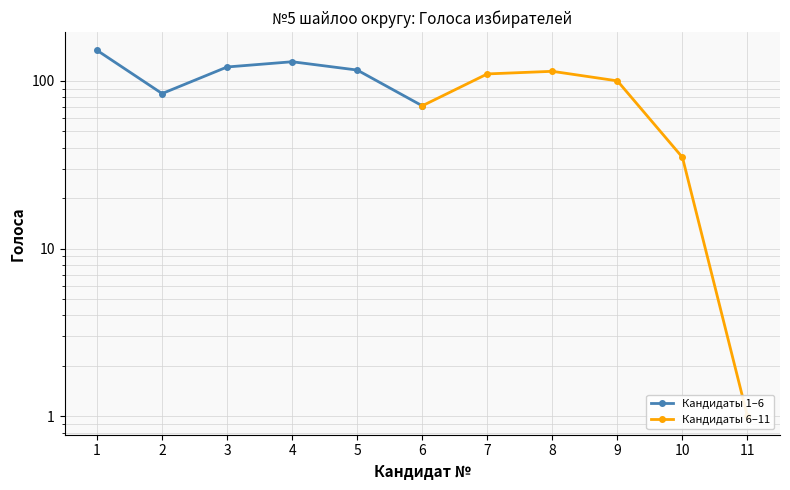

How many Кандидаты 1–6 values are between 84 and 130?

4